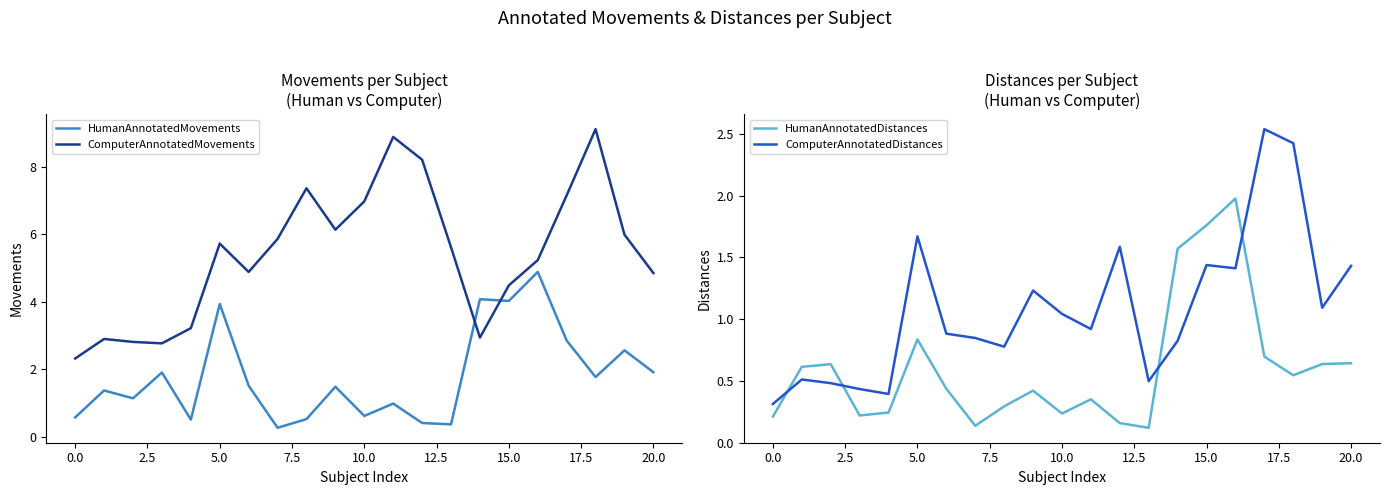

What is the value of the HumanAnnotatedMovements point at the 21st from the left?

1.9